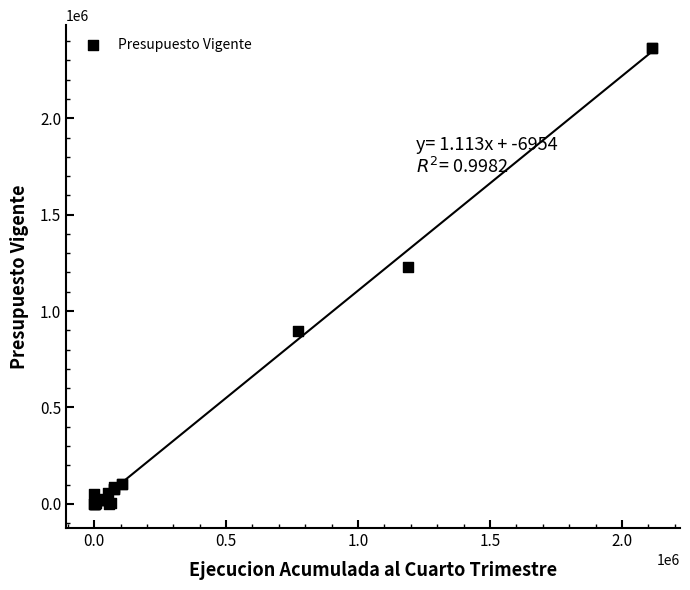

What Y value in the scatter plot is closest to 1182067?

1230762